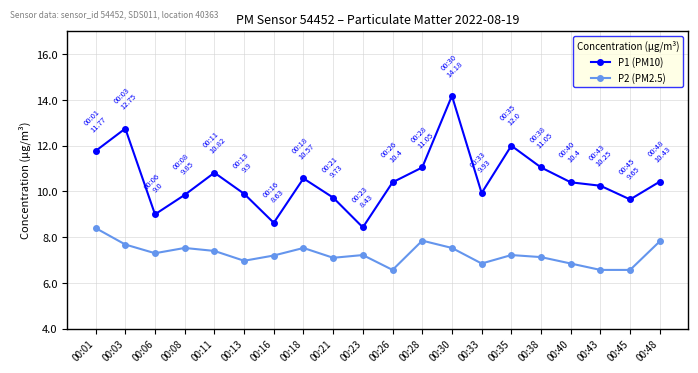

Rank the series by their average value, from lowest to highest.

P2 (PM2.5), P1 (PM10)